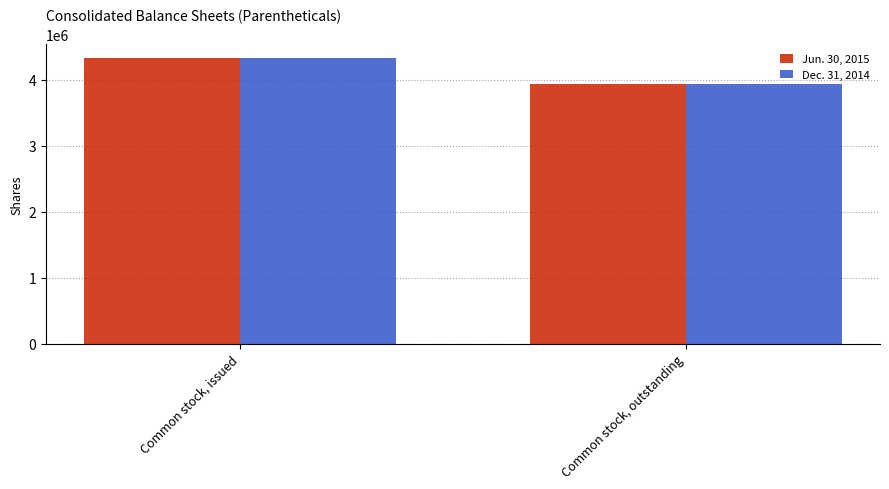

How many bars are there in each group?

2